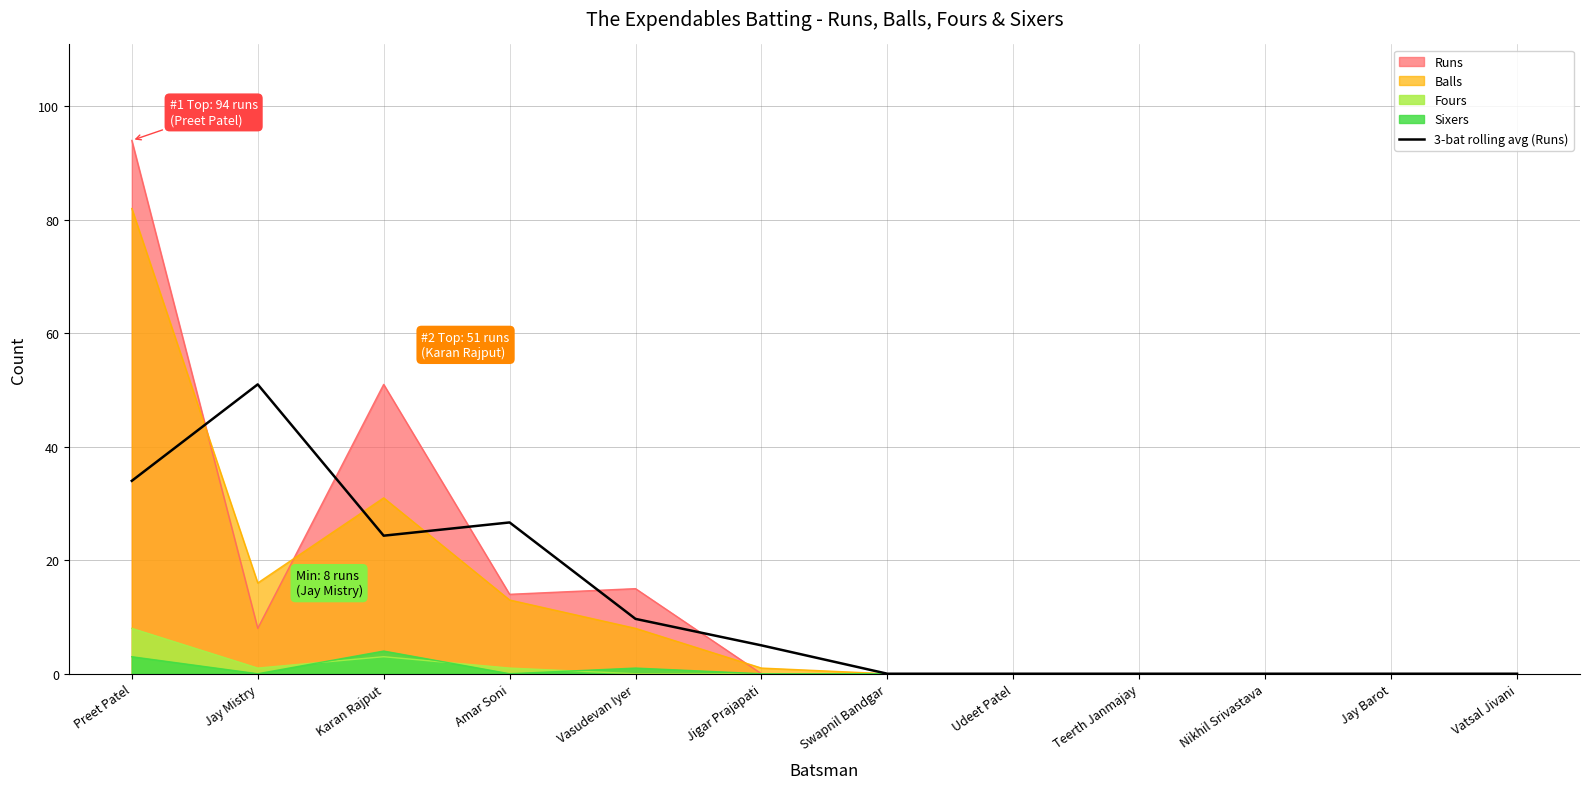

How many series are shown in this chart?

5